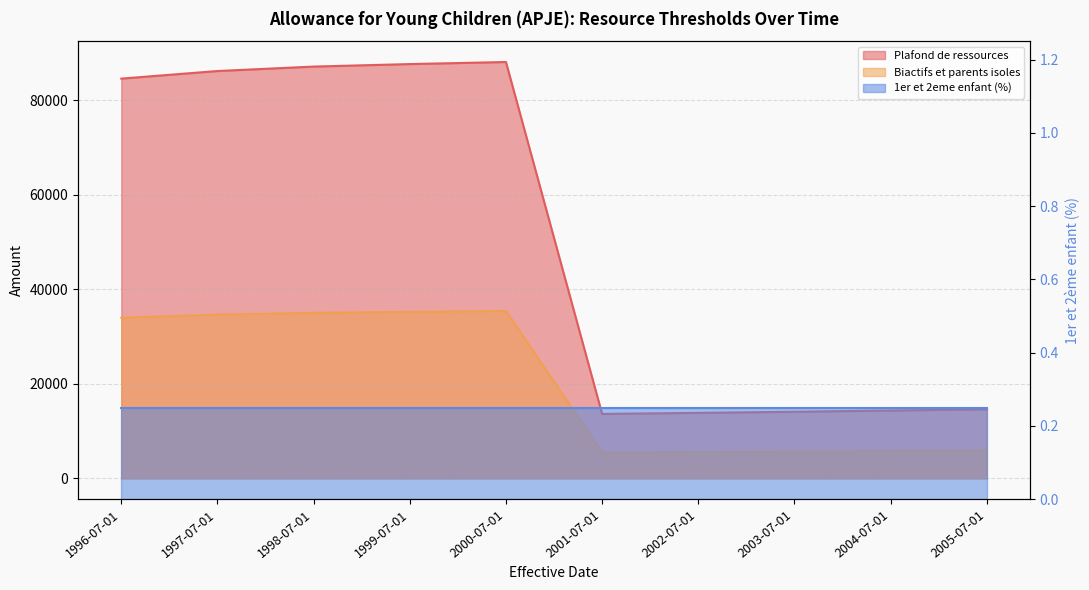

What is the sum of the Biactifs et parents isoles values at 2005-07-01 and 2002-07-01?

11437.0